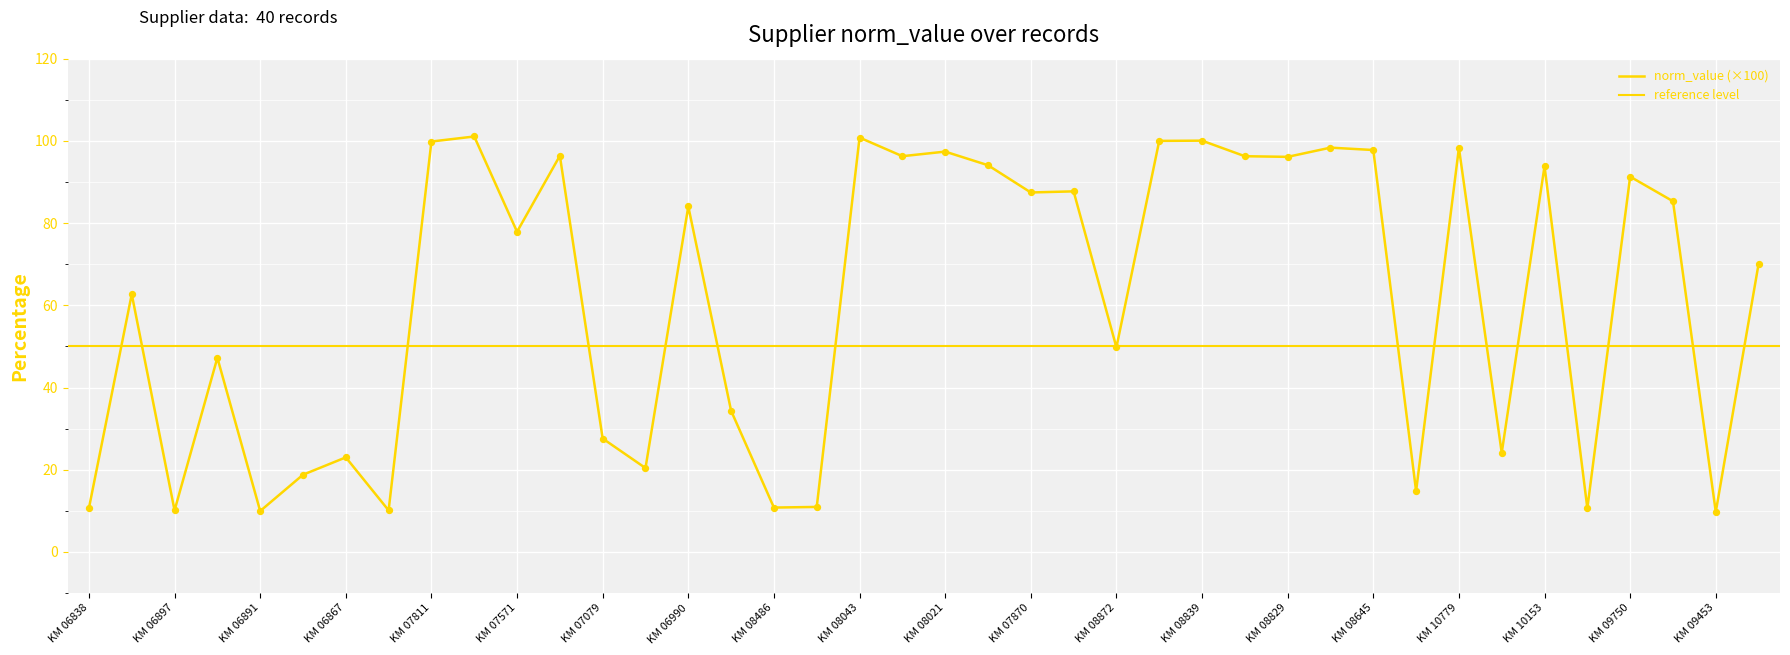

What is the change in value from KM 06894 to KM 09750?

+44.1